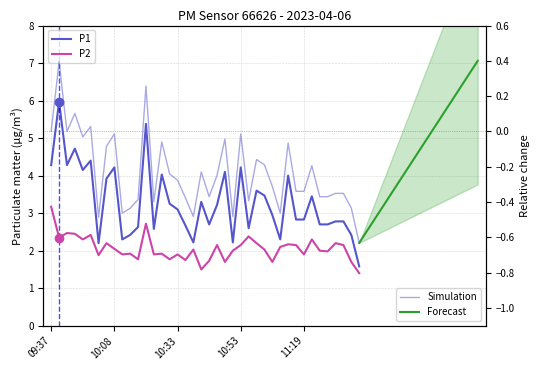

What value does the P2 series have at 10:45?

2.1